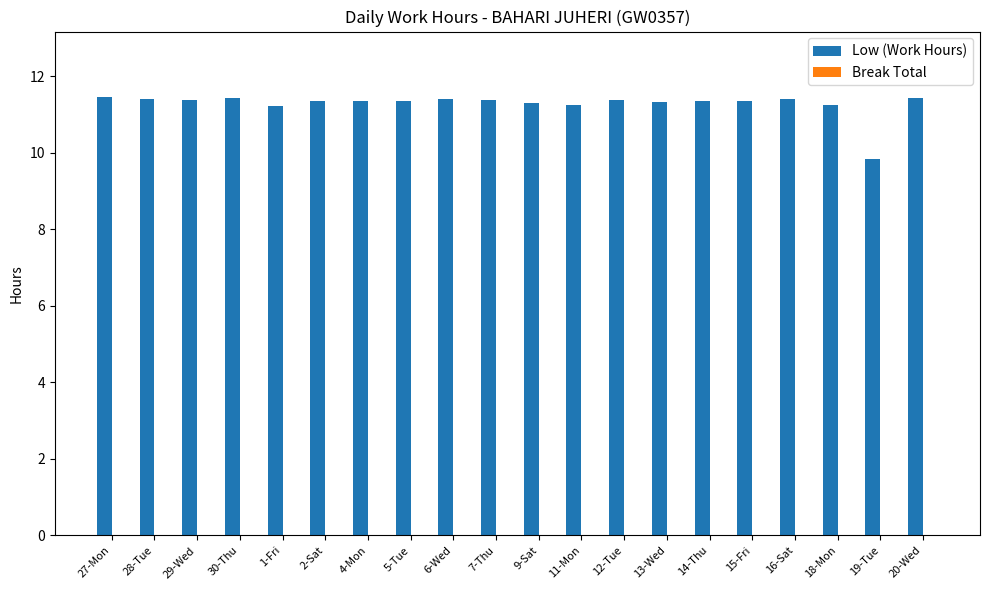

At which label does the data first exceed 11?

27-Mon